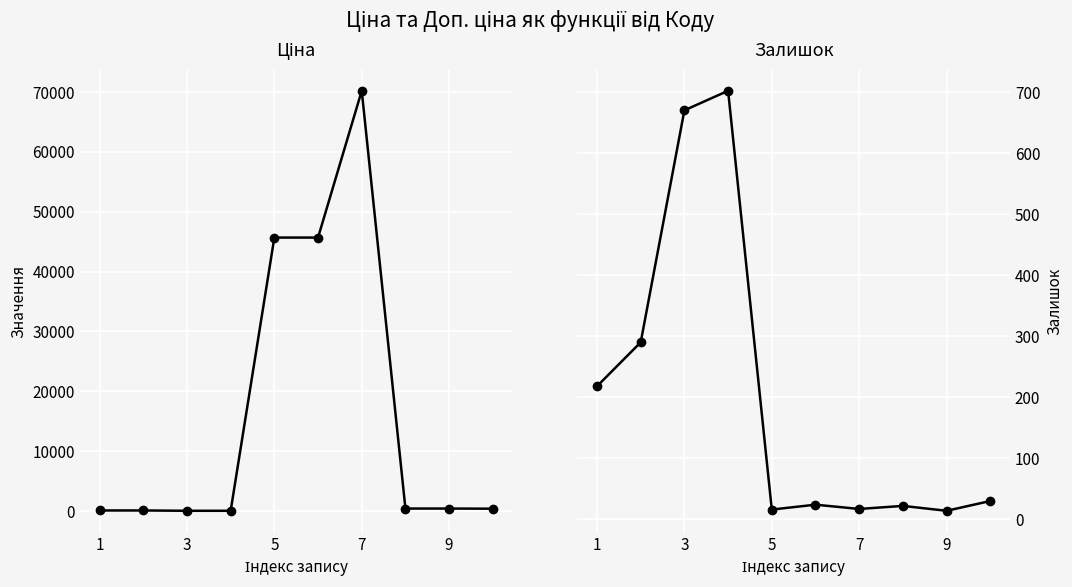

What is the average value of the Ціна series?

16312.1